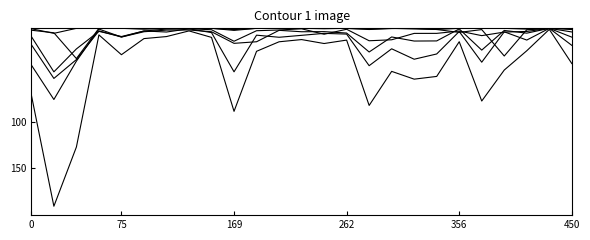

Is this an area chart (filled region under the line)?

No